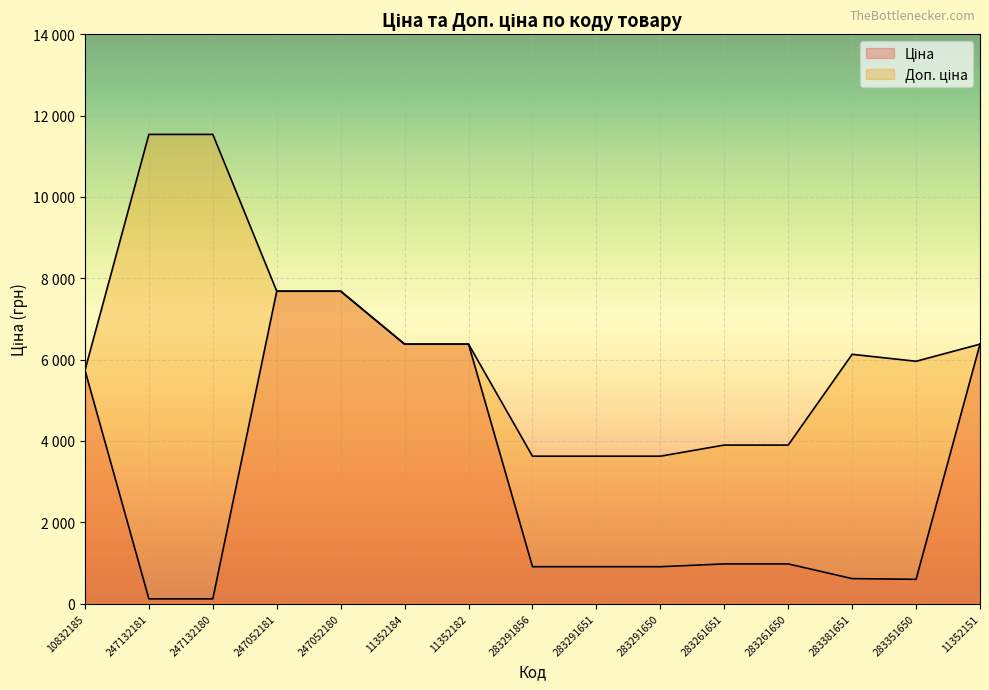

Is it true that Ціна equals 368.6 at 283291651?

False